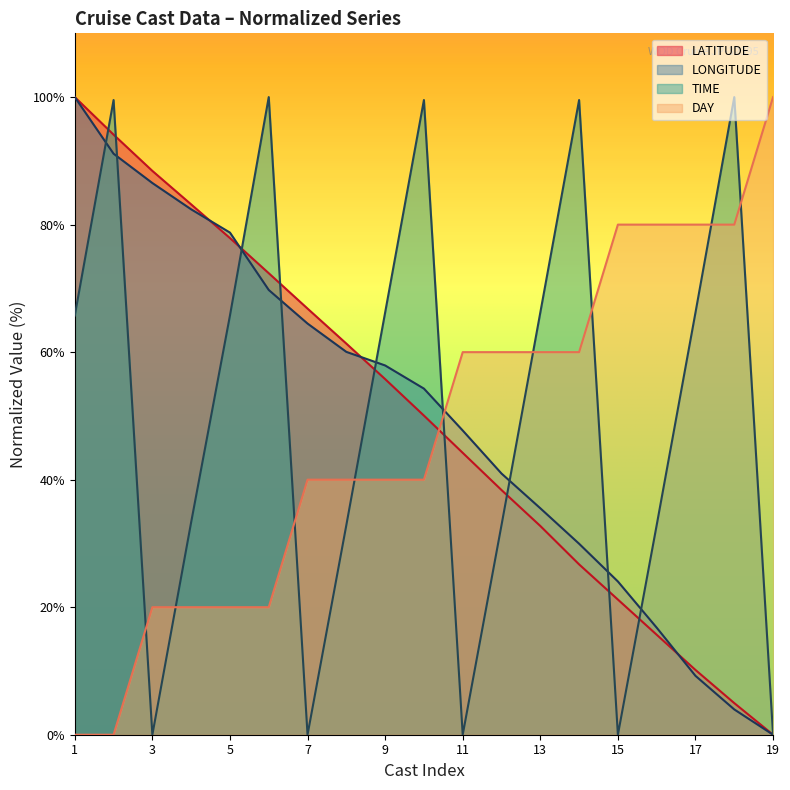

True or false: DAY has more than 1 interior local peaks.

False